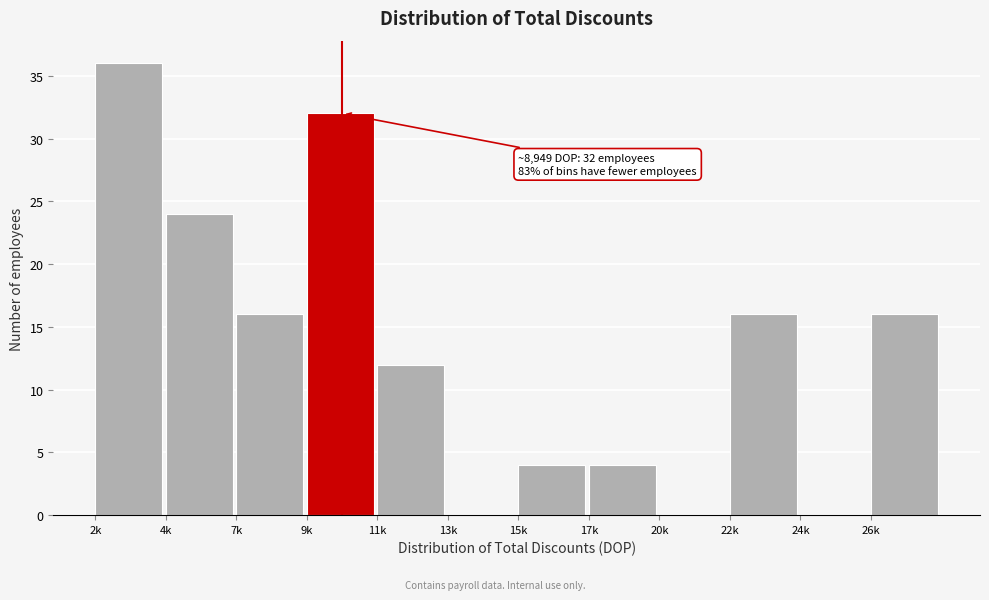

Reading left to right, what are all the values shown in this chart?

2k=36	4k=24	7k=16	9k=32	11k=12	13k=0	15k=4	17k=4	20k=0	22k=16	24k=0	26k=16